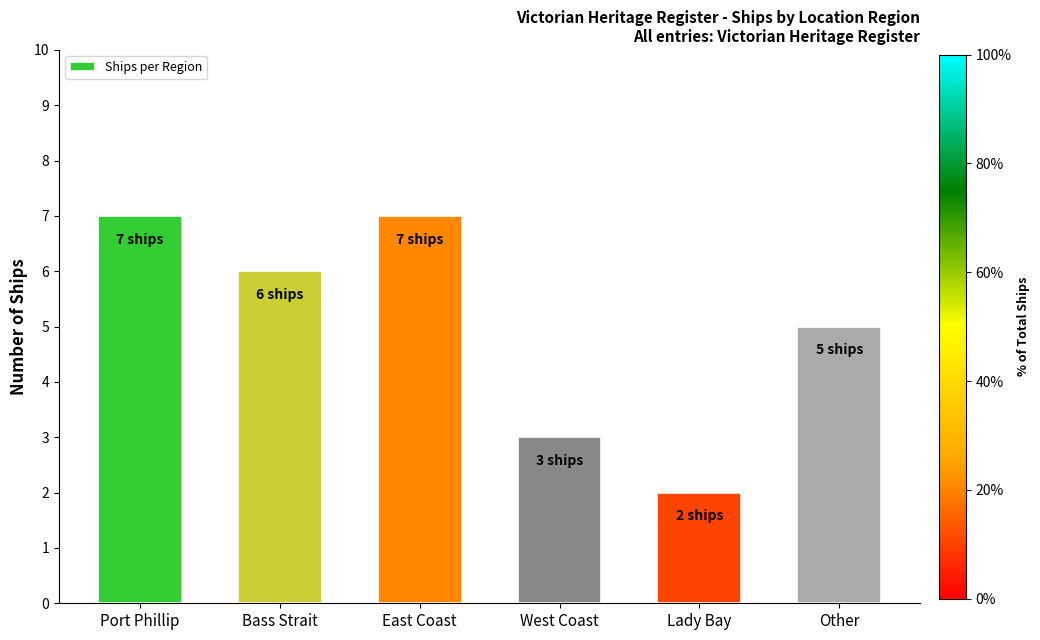

What is the maximum value shown in the chart?

7